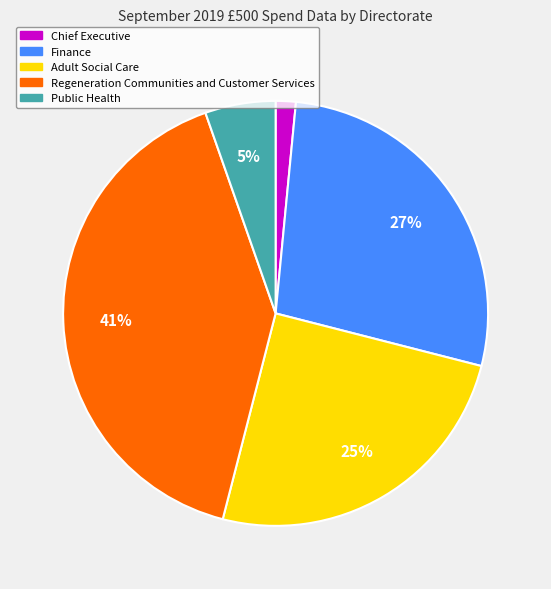

Is there any slice that represents more than half of the pie?

No